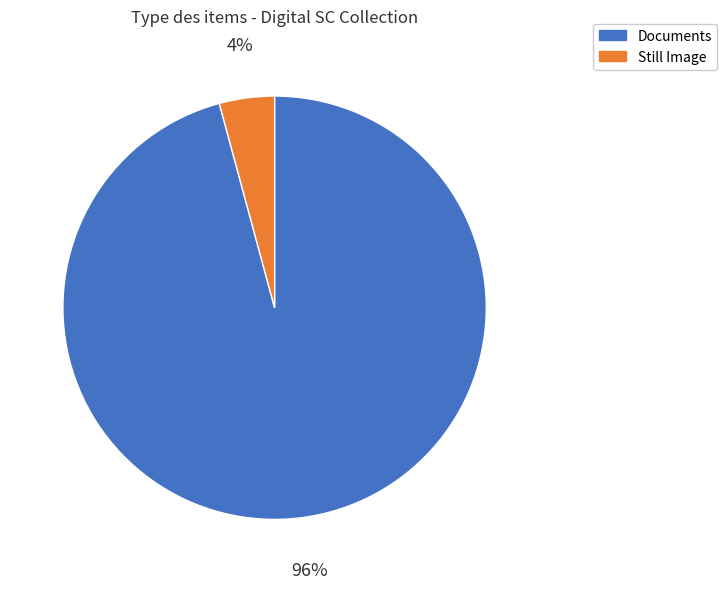

Which has a higher value, Documents or Still Image?

Documents